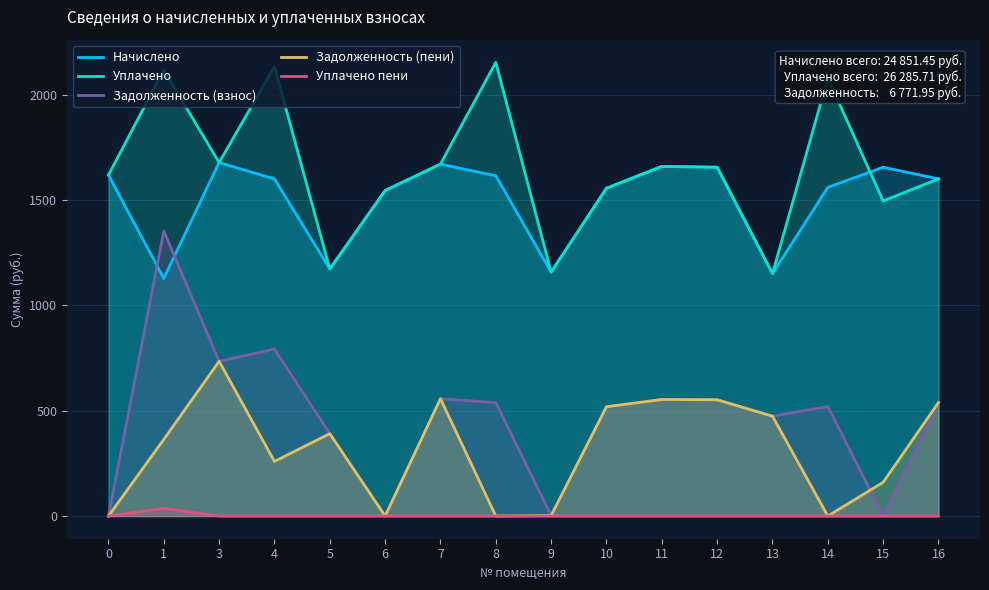

Which category has the lowest value in the Начислено series?

1